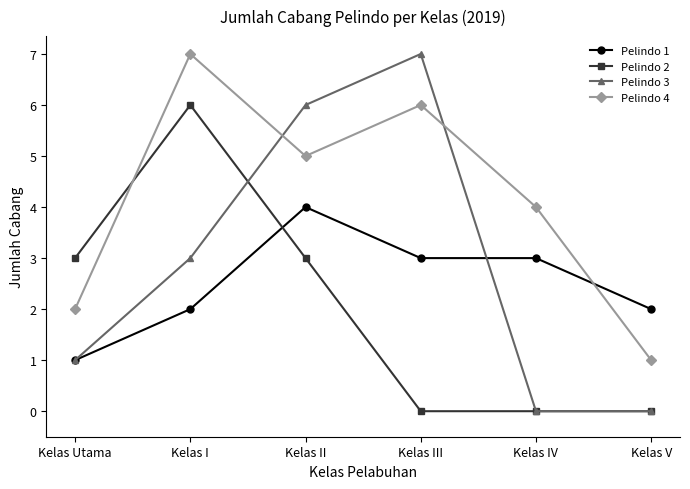

What is the difference between the maximum and second lowest values in the Pelindo 4 series?

5